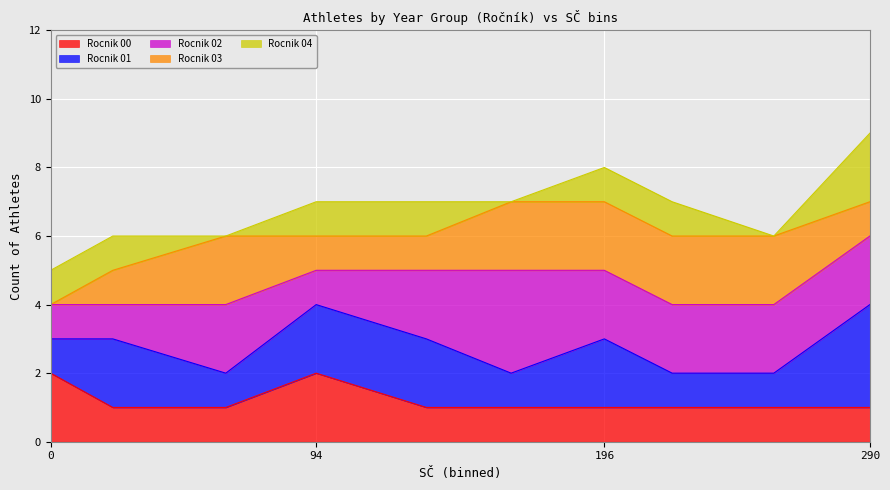

What is the minimum value shown in the chart?

1